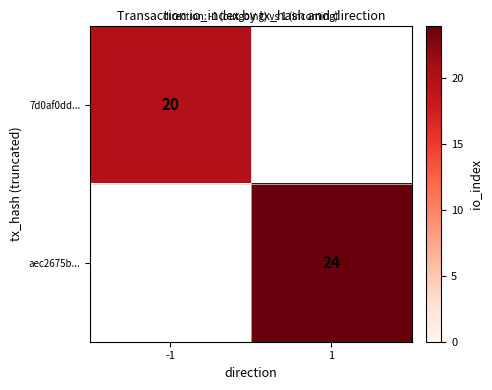

Is the value of aec2675b... at 1 greater than the value of 7d0af0dd... at -1?

Yes